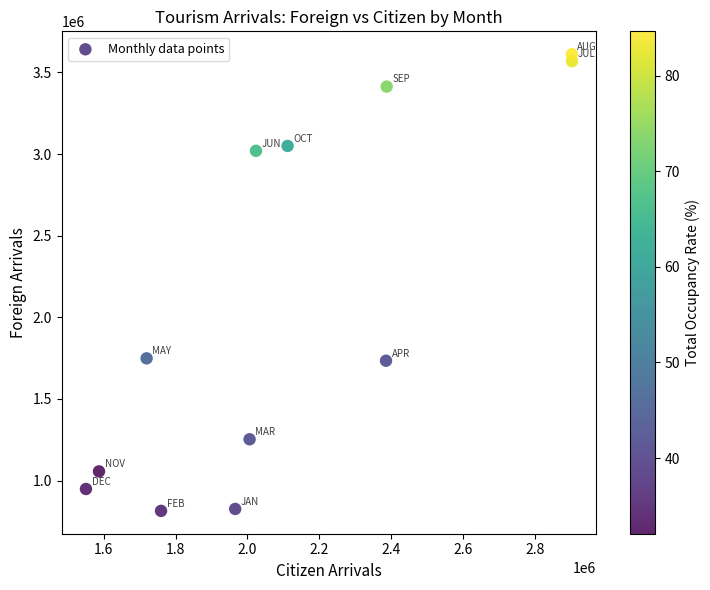

What is the range of X values (max minus min)?

1352088